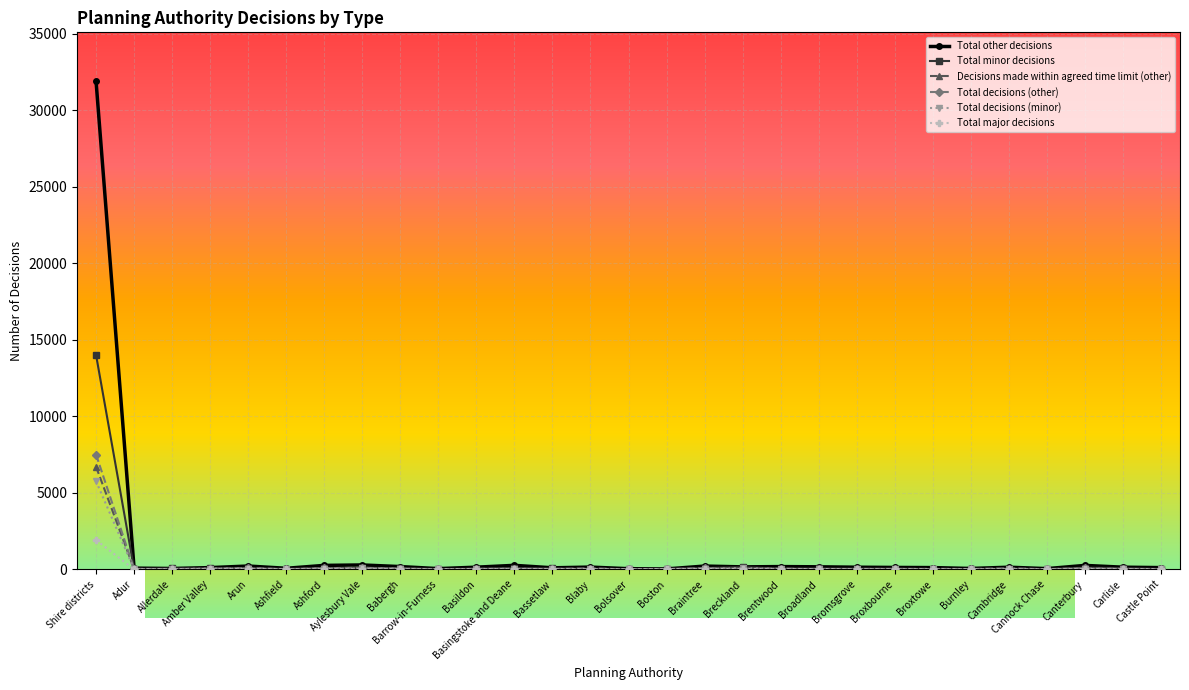

What are all the series names shown in the legend?

Total other decisions, Total minor decisions, Decisions made within agreed time limit (other), Total decisions (other), Total decisions (minor), Total major decisions